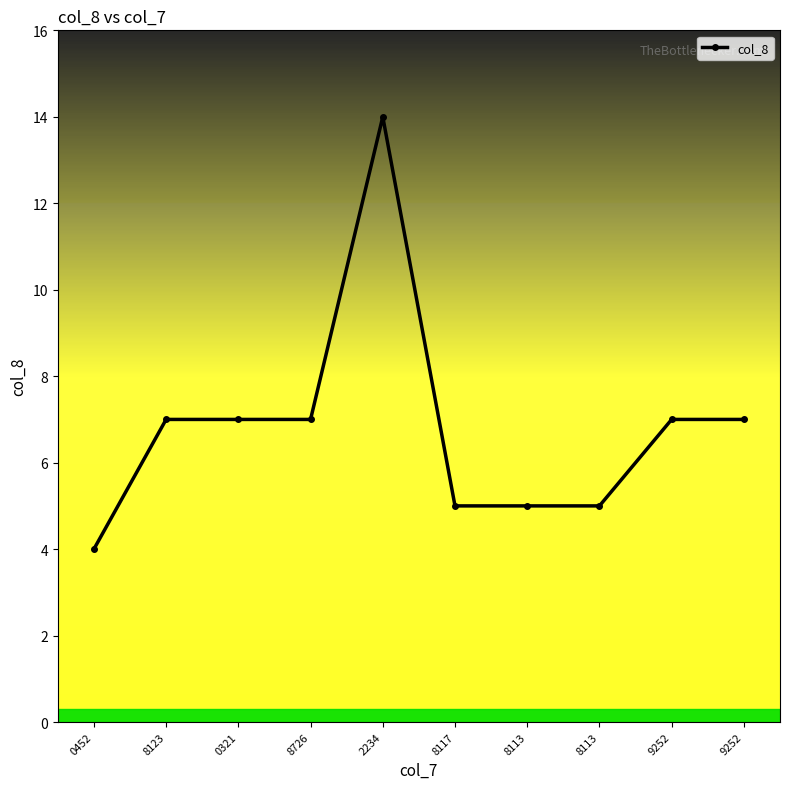

How many lines are shown in the chart?

1